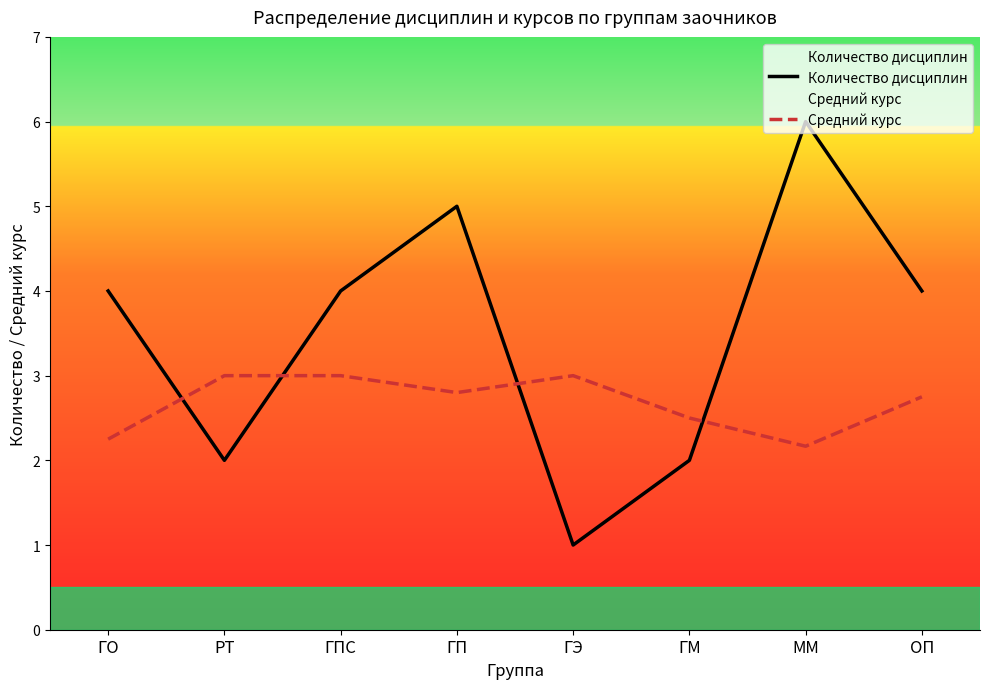

What are all the series names shown in the legend?

Количество дисциплин, Средний курс